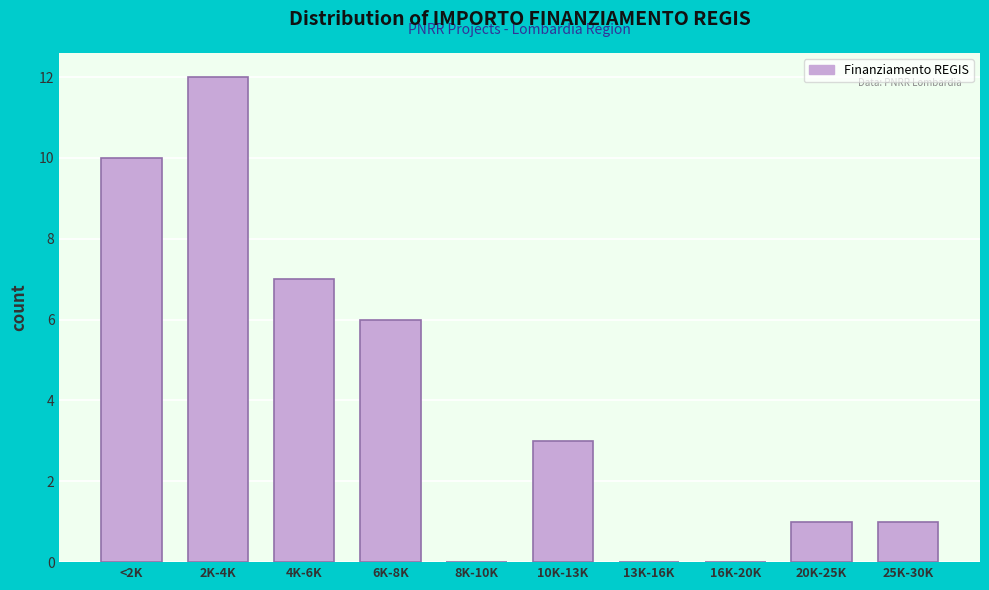

Reading left to right, list all the values displayed in this chart.

<2K=10	2K-4K=12	4K-6K=7	6K-8K=6	8K-10K=0	10K-13K=3	13K-16K=0	16K-20K=0	20K-25K=1	25K-30K=1